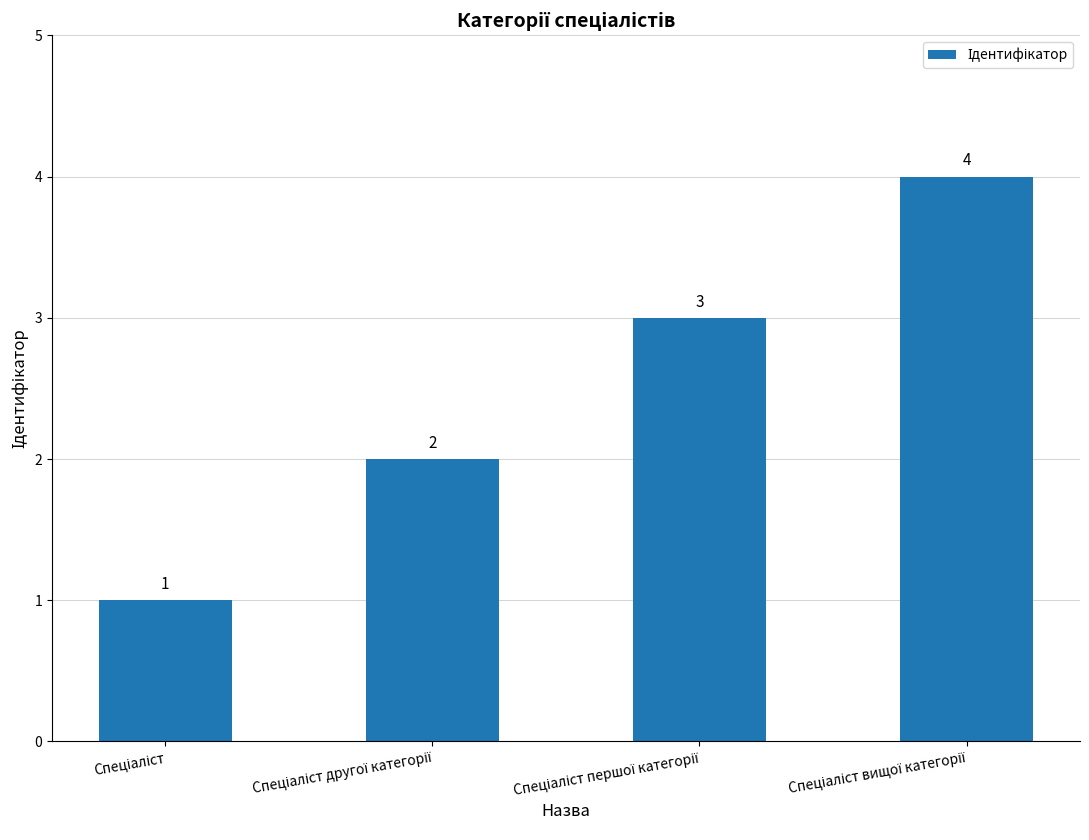

Count the values in the range 2 to 4.

3